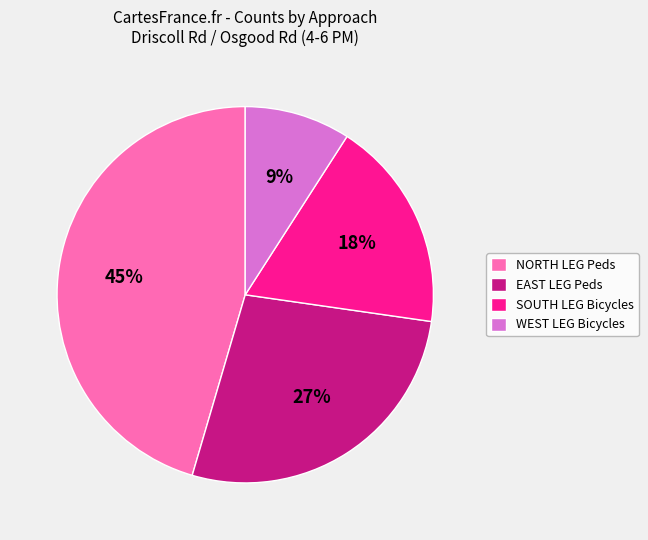

Does NORTH LEG Peds represent more than half of the total?

No